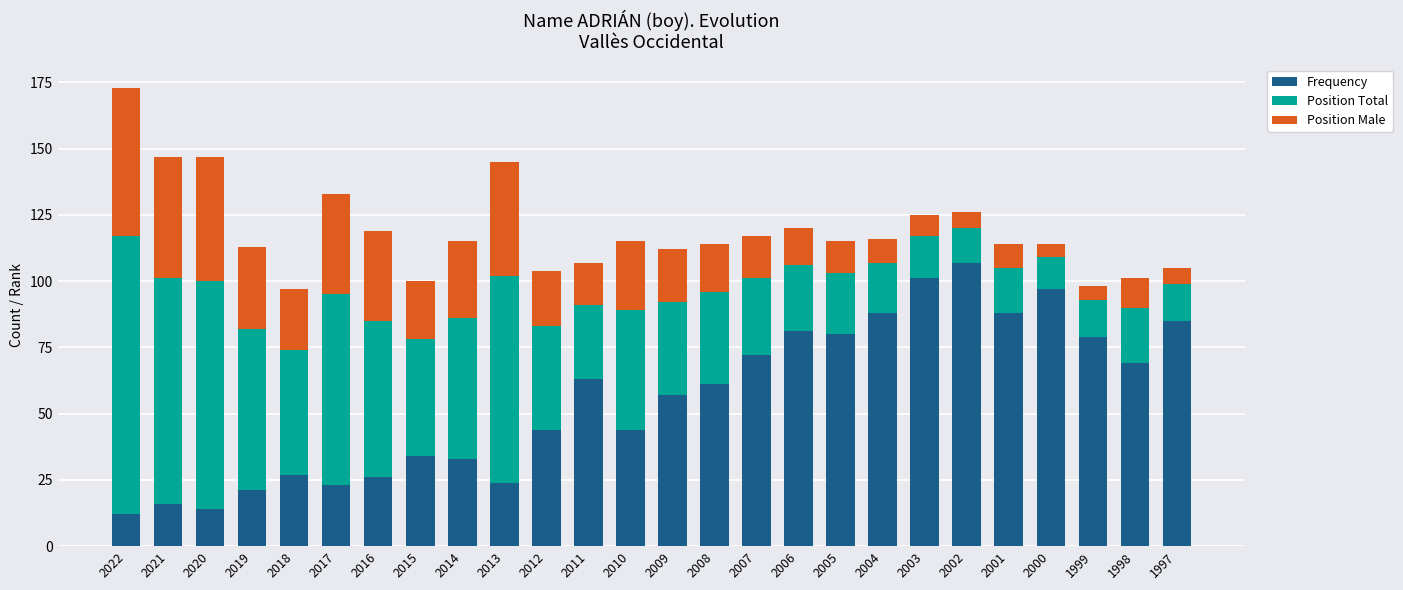

What is the average value of the Frequency series?

56